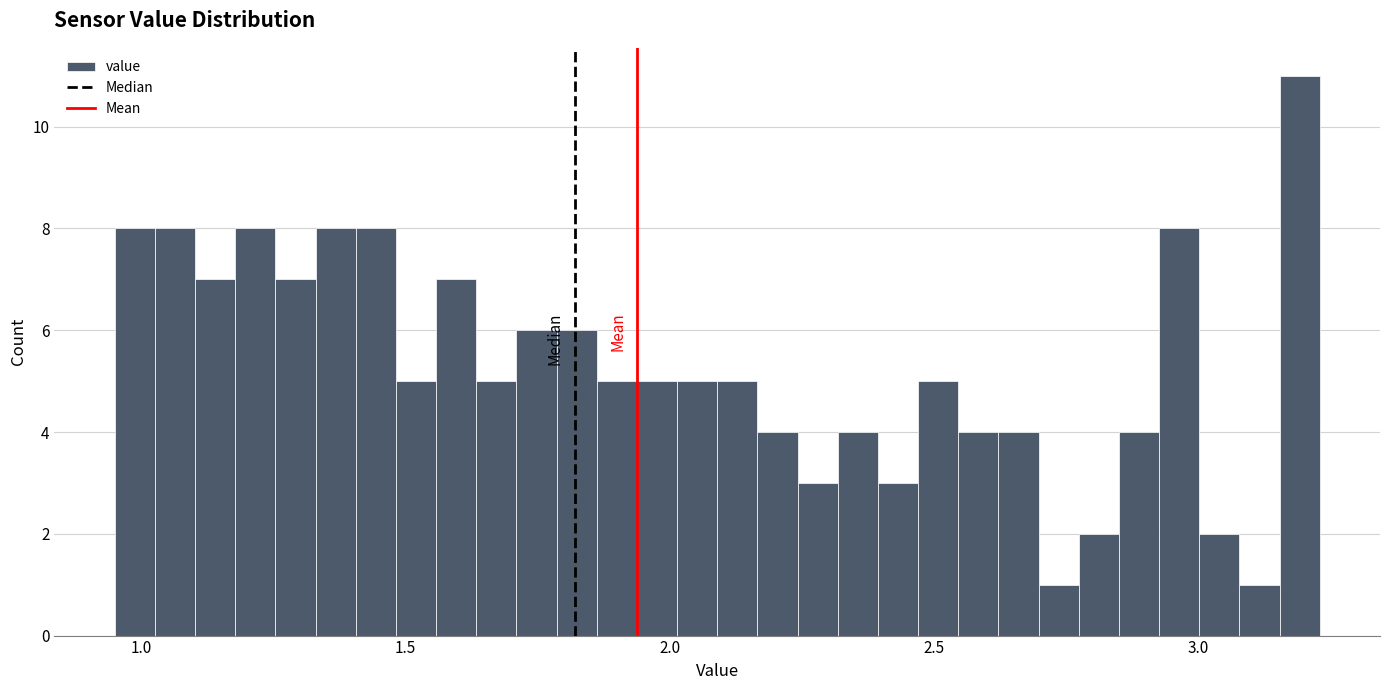

Read against the x-axis, roughly where is the centre of the tallest bar?

3.20